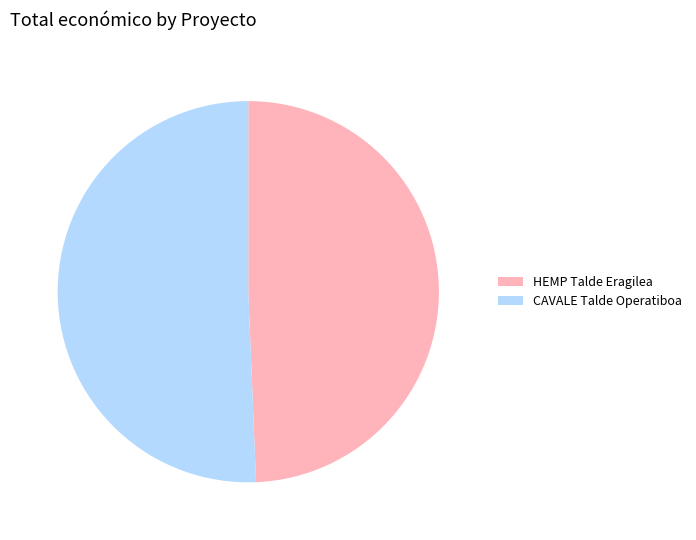

Approximately how many times larger is the value at CAVALE Talde Operatiboa compared to HEMP Talde Eragilea?

1.0